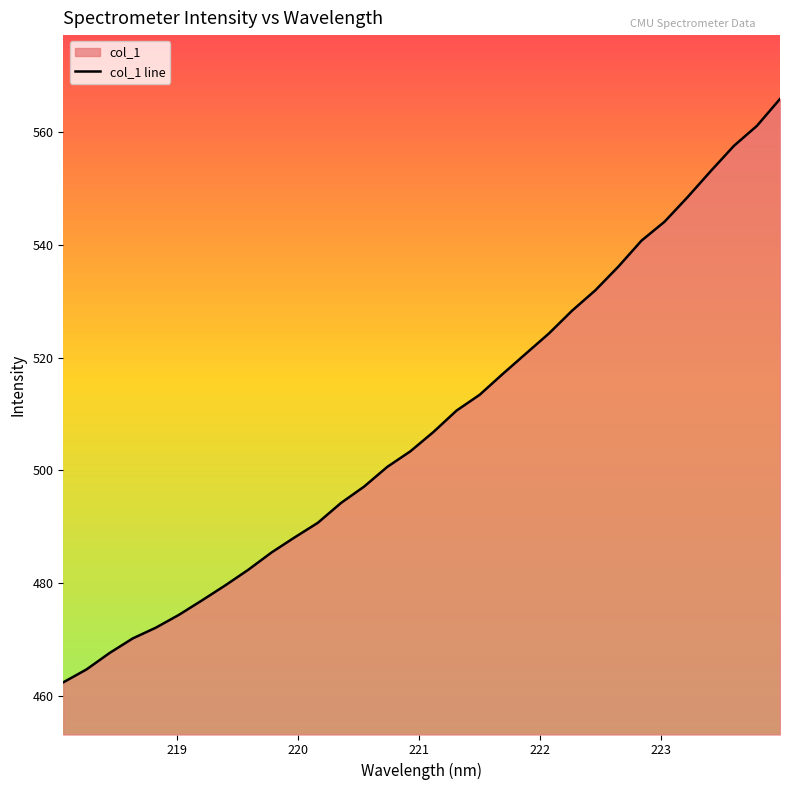

What is the minimum value shown in the chart?

462.4